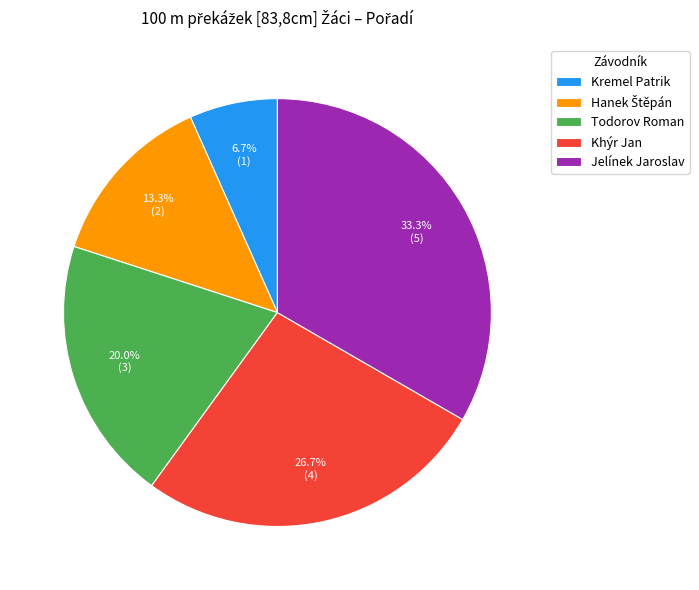

Count the number of slices in the pie.

5